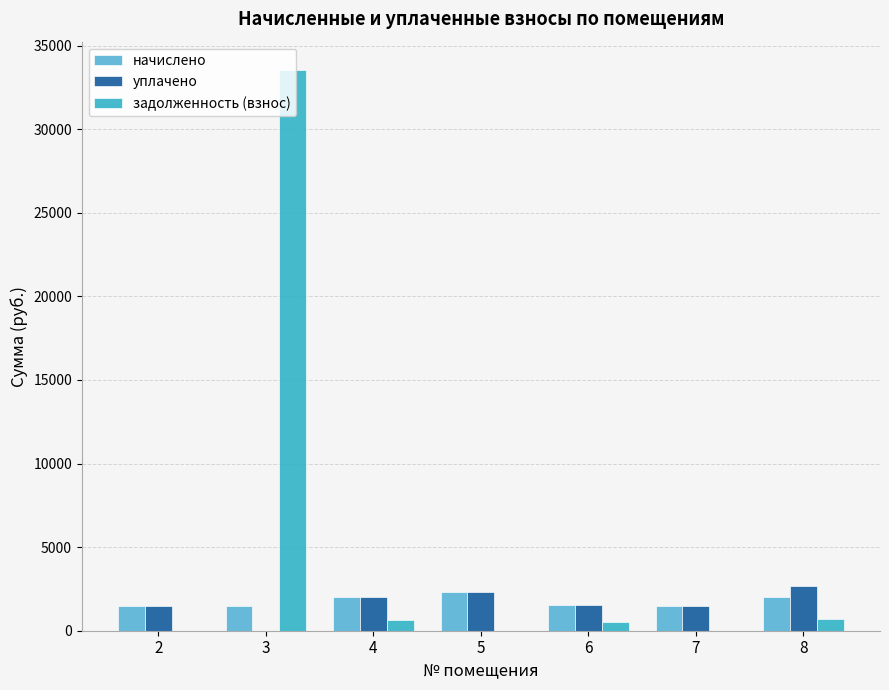

Read the задолженность (взнос) value at 8.

674.5